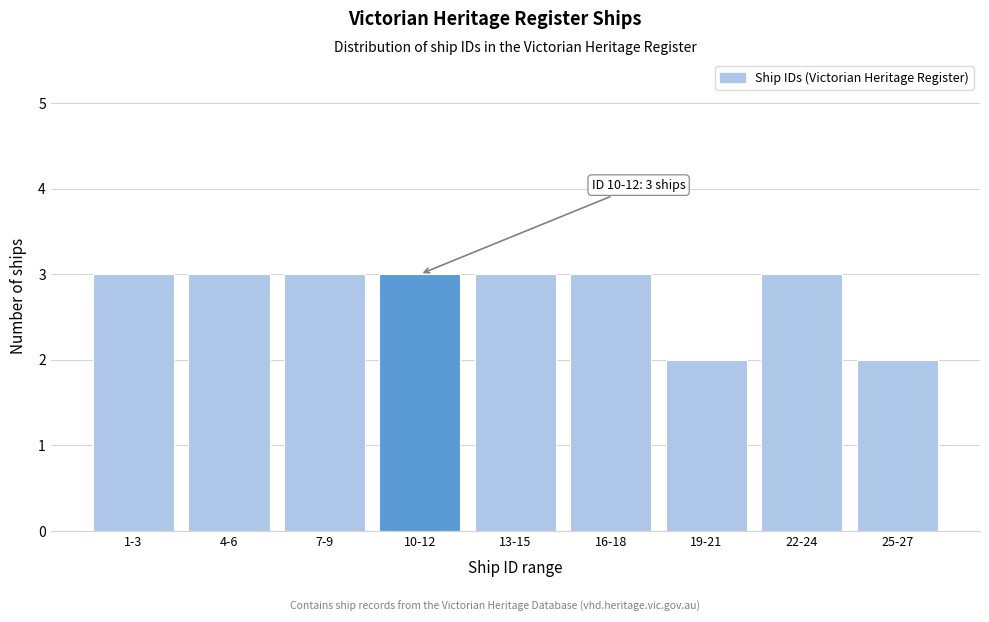

Reading right to left, list all the values displayed in this chart.

2	3	2	3	3	3	3	3	3